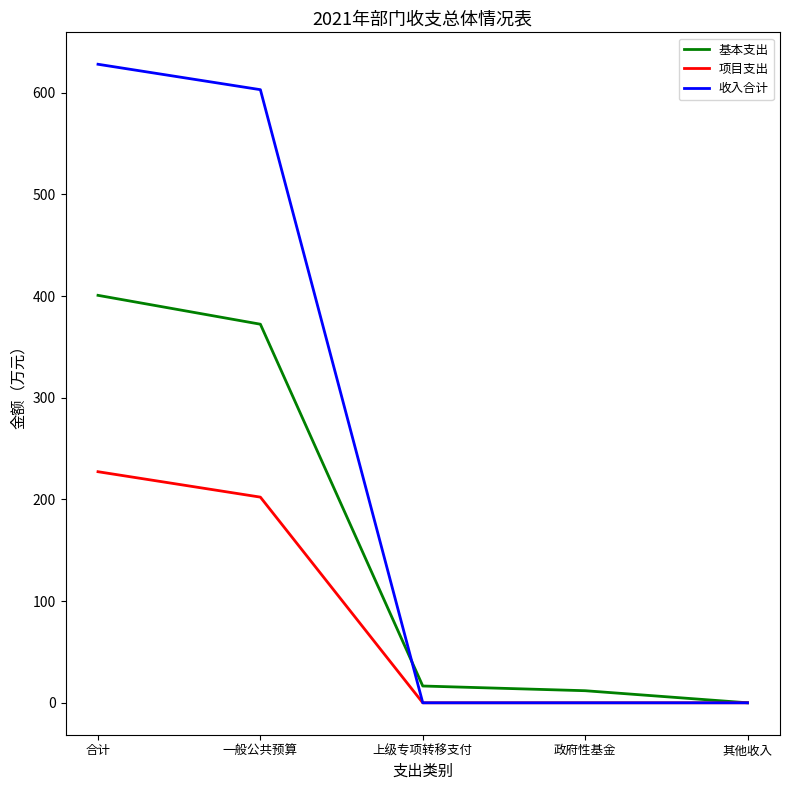

Reading left to right, what are all the values shown in this chart?

基本支出: 合计=400.7	一般公共预算=372.3	上级专项转移支付=16.5	政府性基金=11.9	其他收入=0.0
项目支出: 合计=227.3	一般公共预算=202.3	上级专项转移支付=0.0	政府性基金=0.0	其他收入=0.0
收入合计: 合计=628.0	一般公共预算=603.0	上级专项转移支付=0.0	政府性基金=0.0	其他收入=0.0